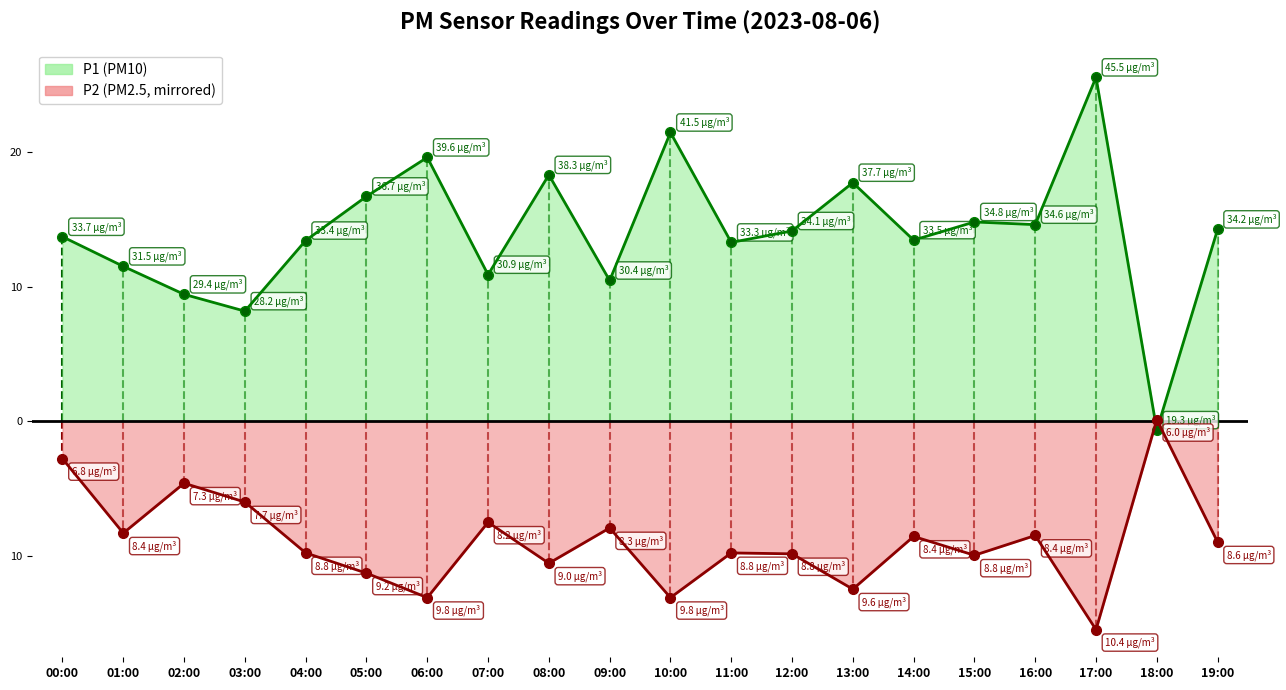

Which category has the highest value across all series?

17:00